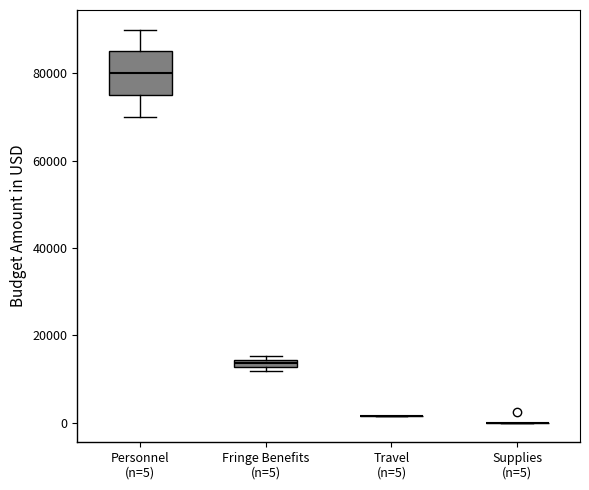

Which box is the tallest, from its lower edge to its upper edge?

Personnel (n=5)